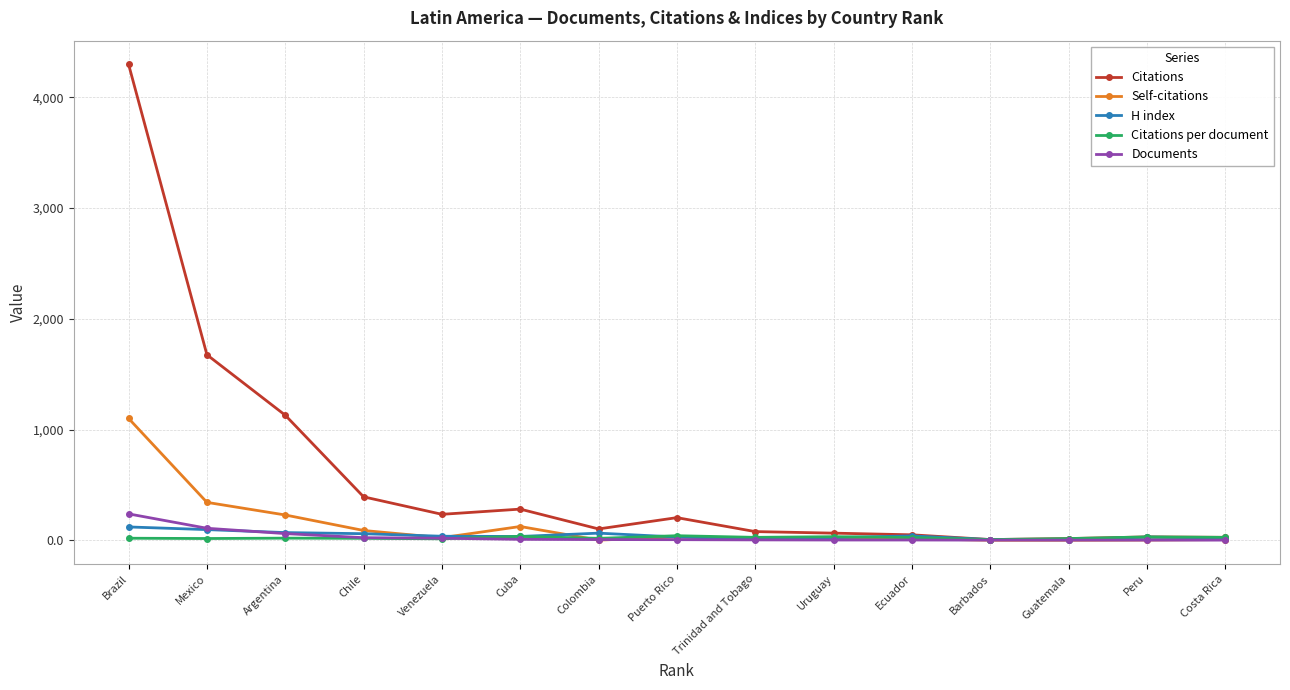

Is it true that Self-citations equals 6.0 at Costa Rica?

True